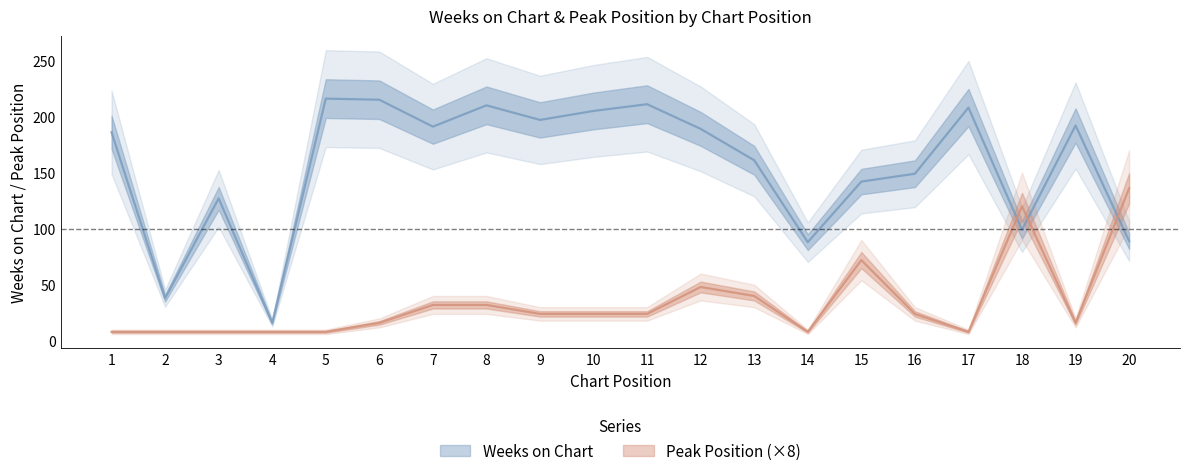

What is the total value across all series at 10?

229